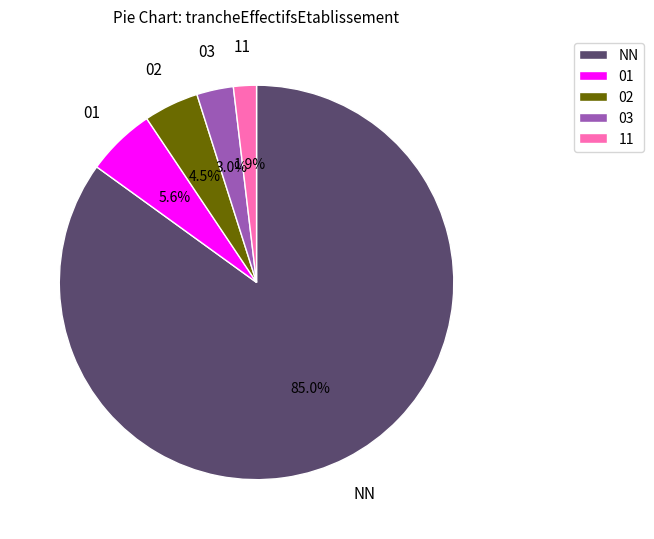

How many segments does this pie chart have?

5